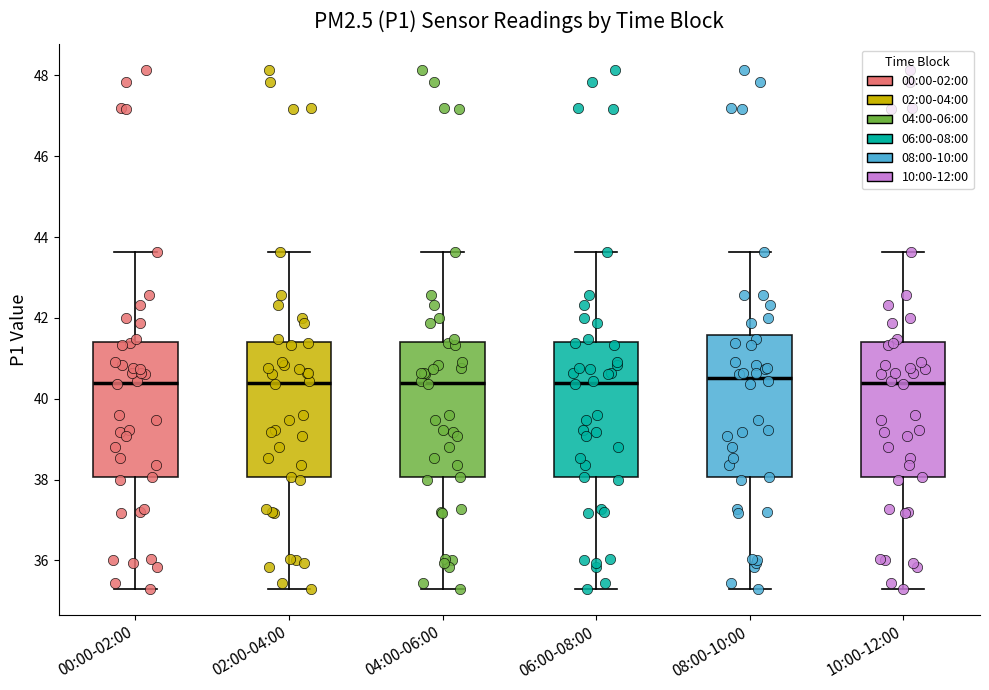

Where does the upper whisker of the box for 10:00-12:00 end on the y-axis? The values are not printed on the chart, so give them approximately, as read against the axis.

43.6